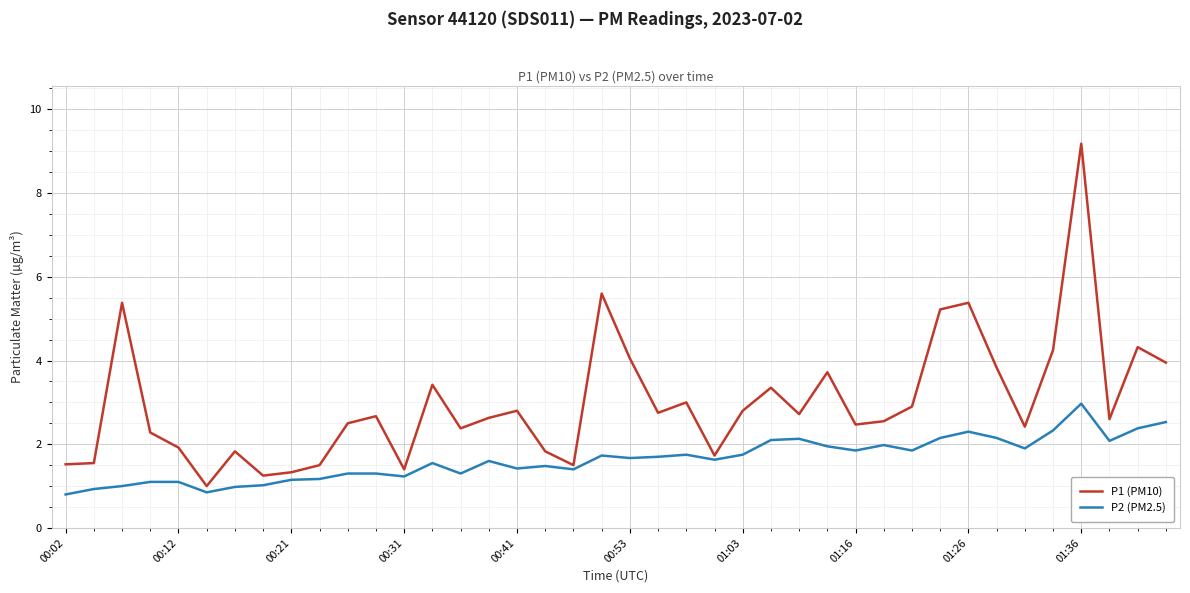

Rank the series by their average value, from lowest to highest.

P2 (PM2.5), P1 (PM10)